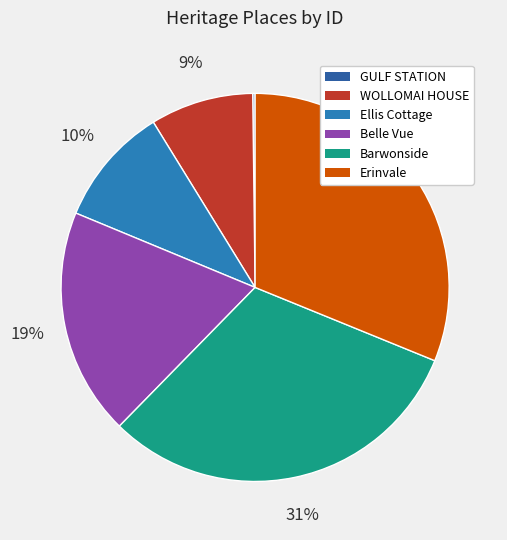

What percentage is the WOLLOMAI HOUSE slice, to the nearest percent?

9%